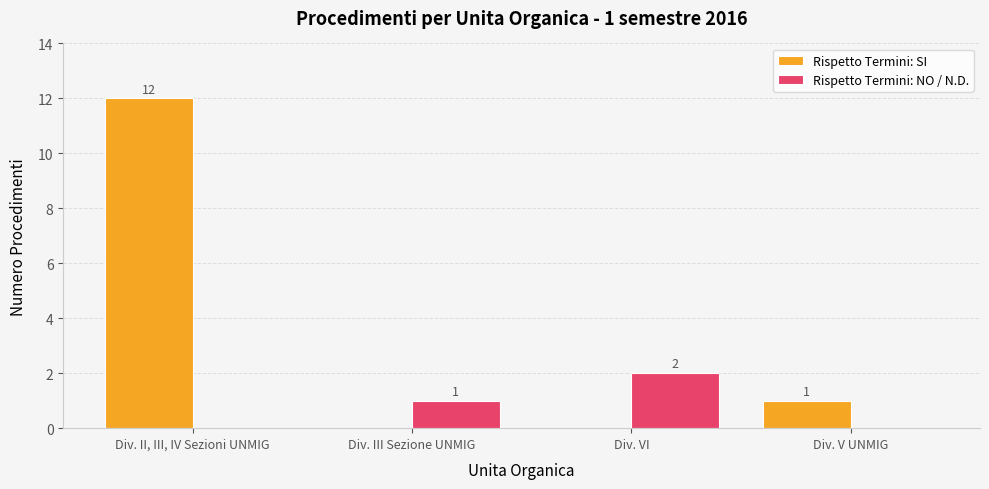

Between Div. II, III, IV Sezioni UNMIG and Div. V UNMIG, which series saw the biggest shift?

Rispetto Termini: SI